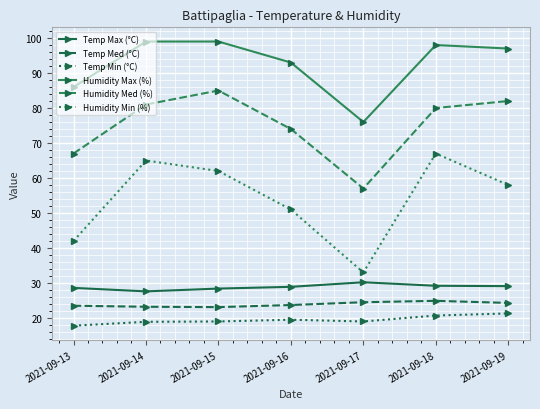

Does the chart have visible grid lines?

Yes